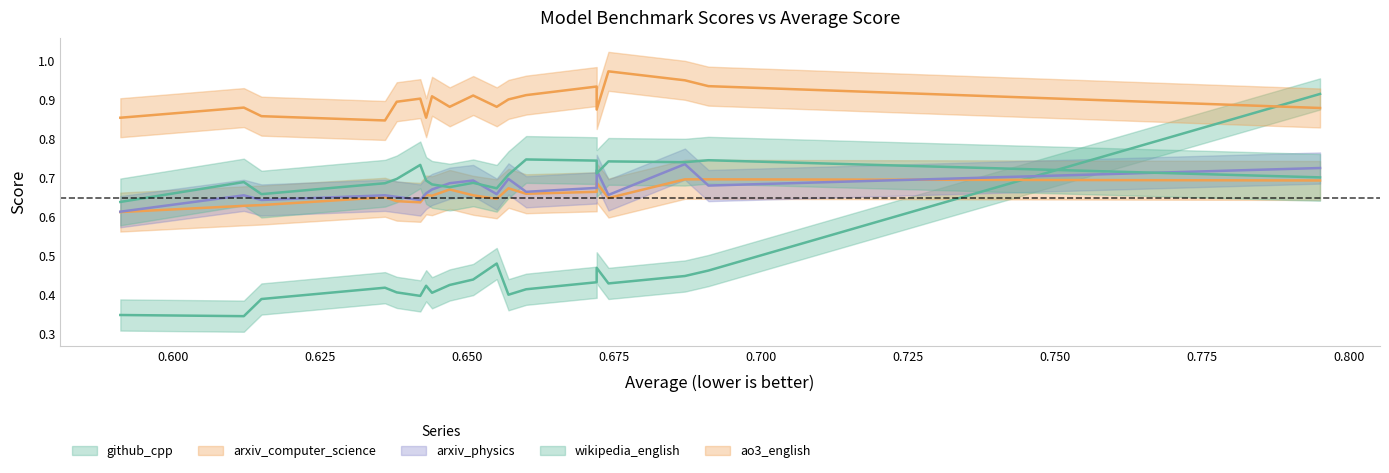

Does the chart have visible grid lines?

No